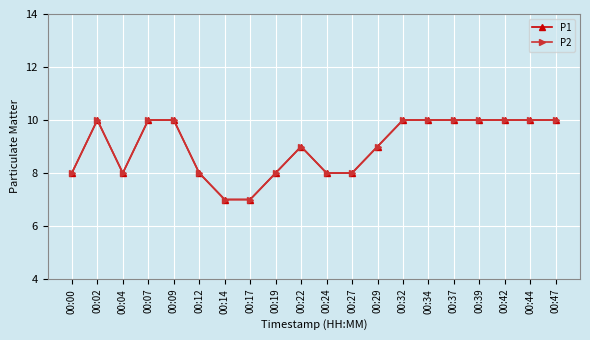

Reading left to right, extract all data points from this chart.

P1: 8	10	8	10	10	8	7	7	8	9	8	8	9	10	10	10	10	10	10	10
P2: 8	10	8	10	10	8	7	7	8	9	8	8	9	10	10	10	10	10	10	10